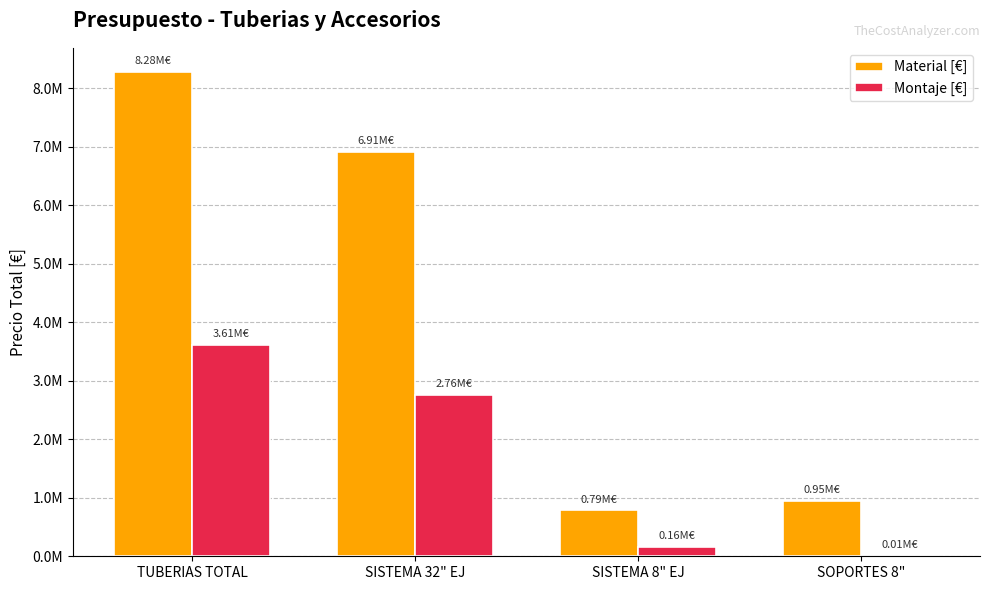

List the series in order of their overall mean, highest first.

Material [€], Montaje [€]